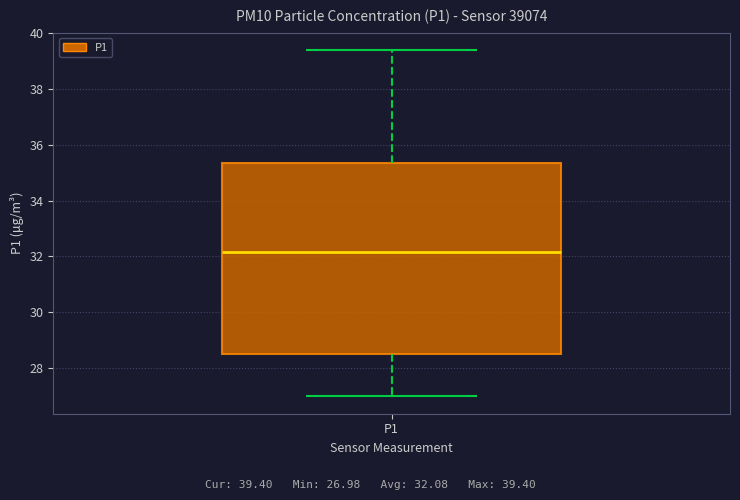

Transcribe this box plot: give where the median line is, the range the box spans, and where the two whiskers end, as read against the y-axis. The values are not printed on the chart, so give them approximately, as read against the axis.

median 32.2, box 28.4 to 35.4, whiskers 27.0 to 39.4